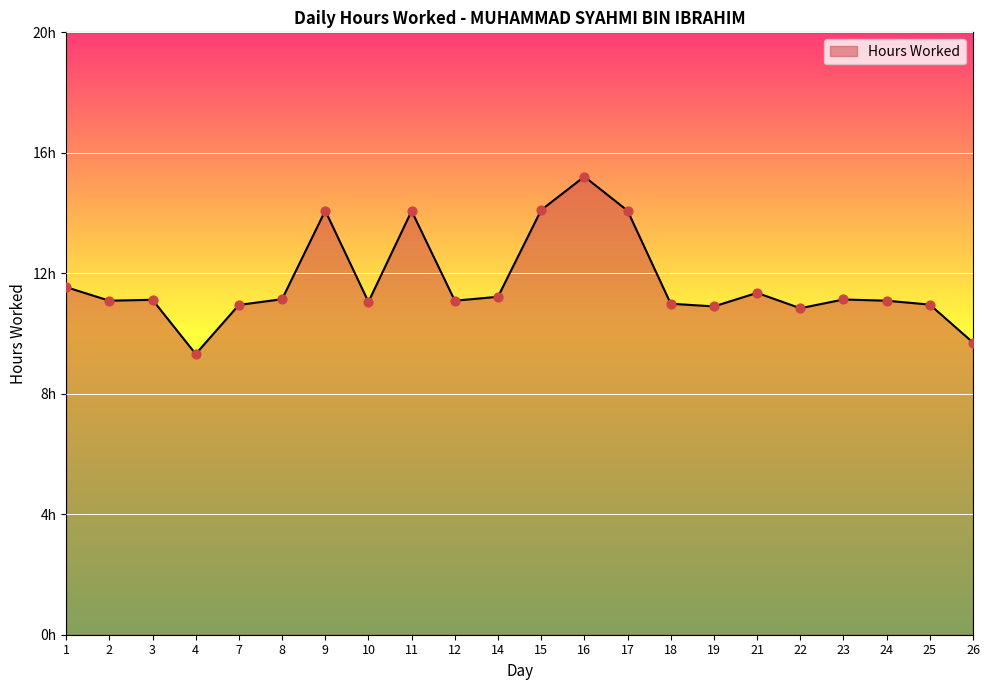

Which has a higher value, 21 or 17?

17